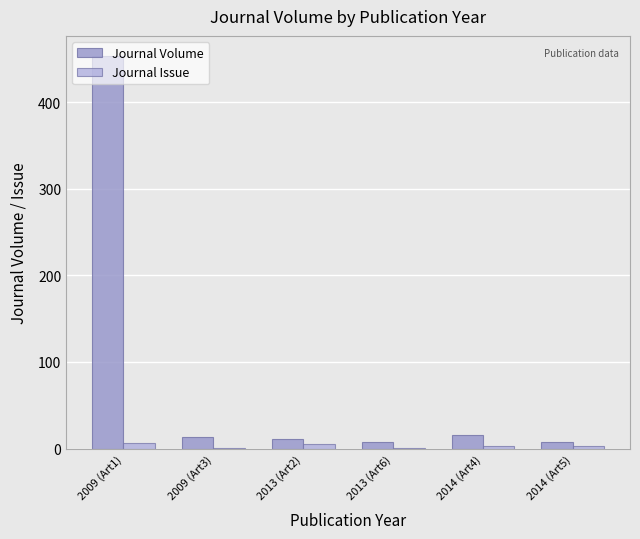

How many Journal Issue values are between 1 and 5?

5